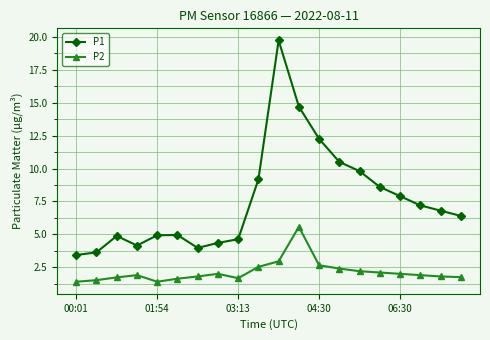

What is the difference between the maximum and minimum values in the P1 series?

16.3